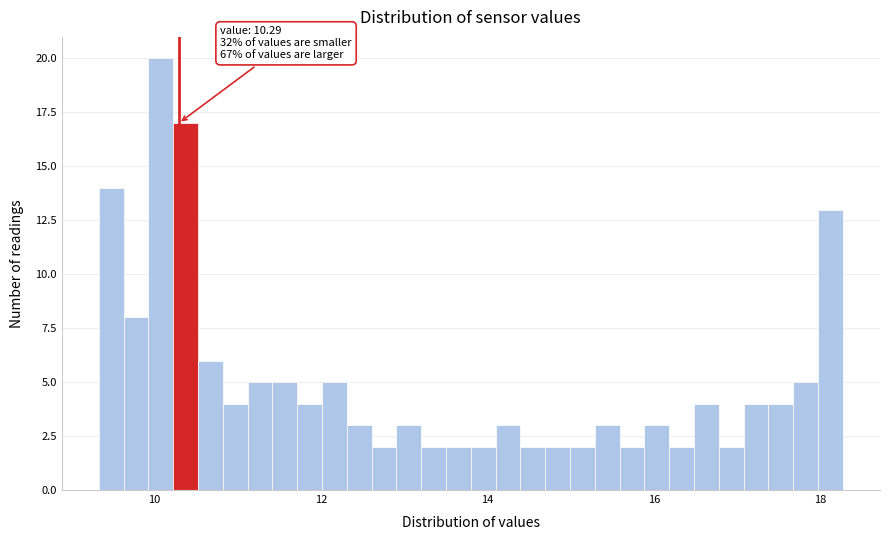

Read against the x-axis, roughly where is the centre of the tallest bar?

10.0